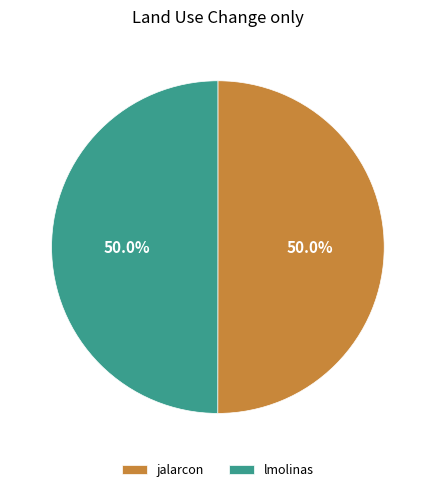

The lmolinas slice represents 50% of the pie. True or false?

True